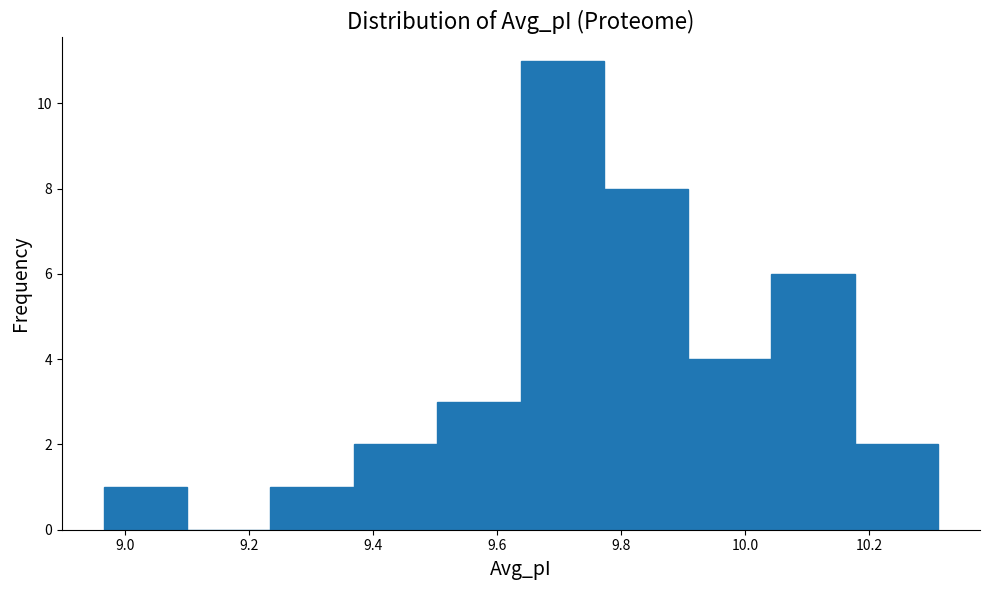

Reading left to right, list every bar in this chart as the range it spans on the x-axis followed by its height. Neither the bar edges nor the heights are printed on the chart, so give them approximately, as read against the axes.

8.96 to 9.10: 1
9.10 to 9.24: 0
9.24 to 9.36: 1
9.36 to 9.50: 2
9.50 to 9.64: 3
9.64 to 9.78: 11
9.78 to 9.90: 8
9.90 to 10.04: 4
10.04 to 10.18: 6
10.18 to 10.32: 2